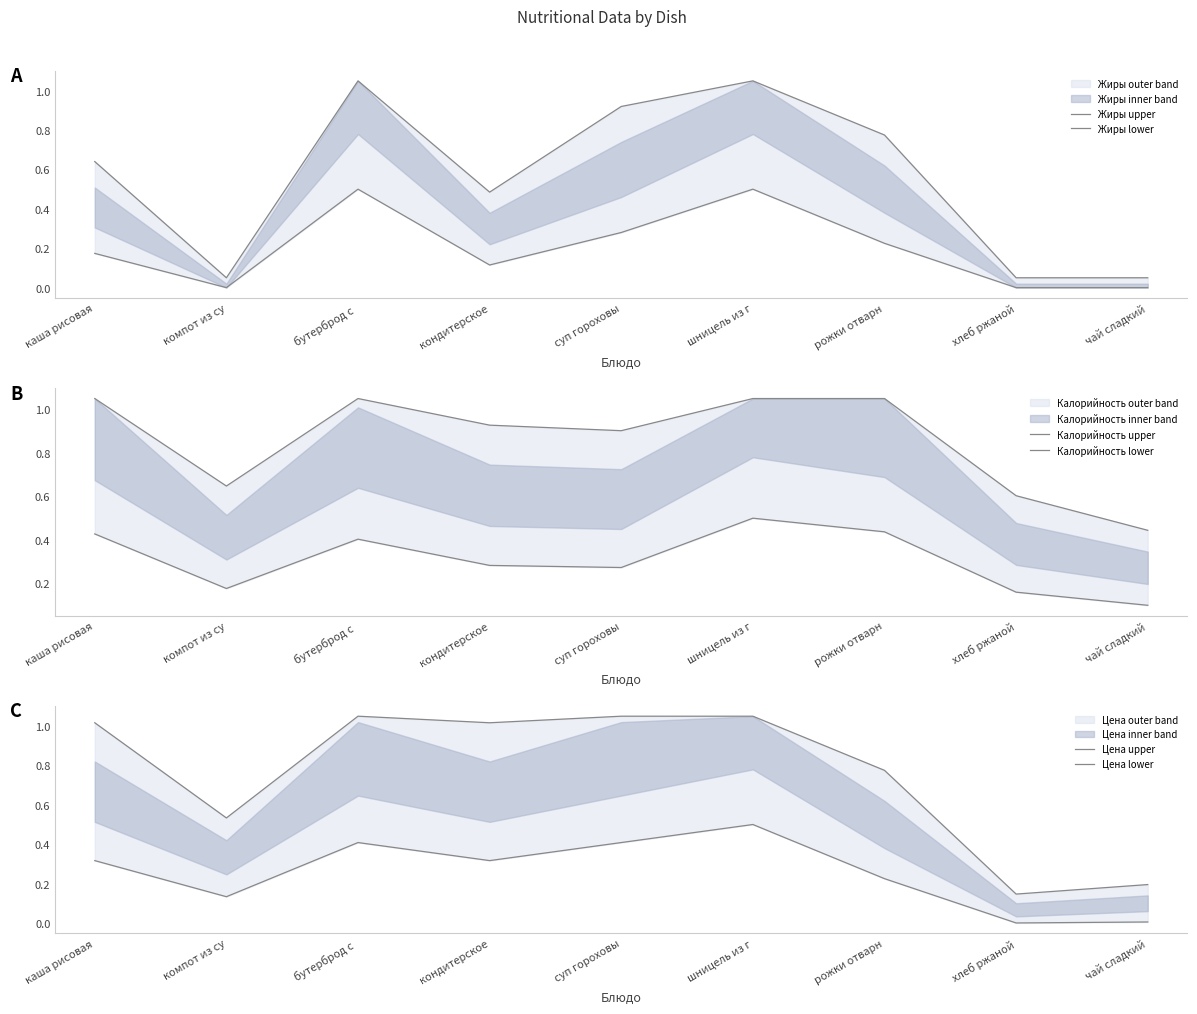

Is it true that Калорийность lower equals 0.4 at бутерброд с ?

True